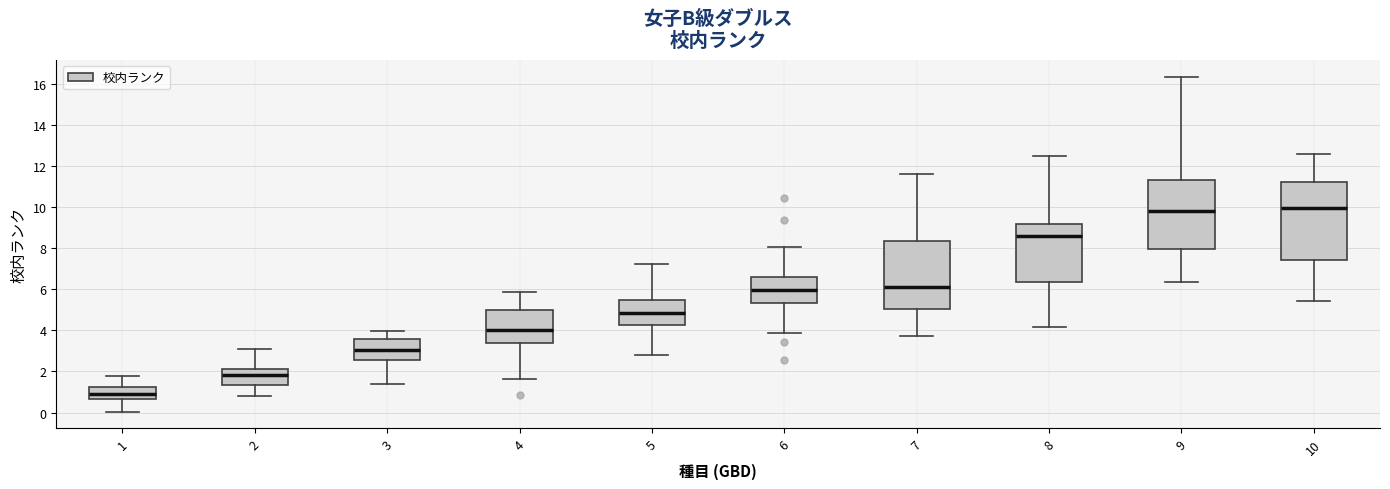

Where is the lower edge of the box at x = 3 on the y-axis? The values are not printed on the chart, so give them approximately, as read against the axis.

2.6